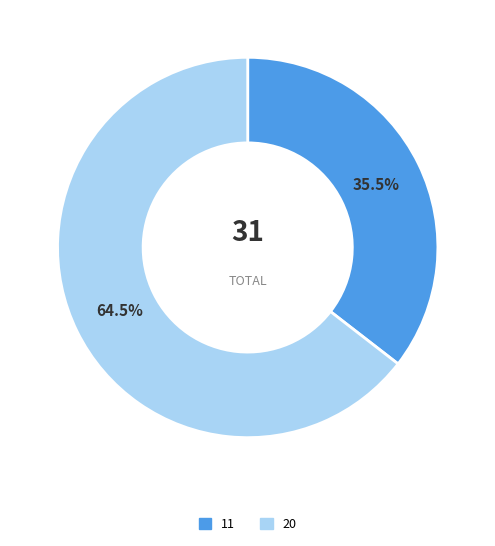

Which has a higher value, 11 or 20?

20